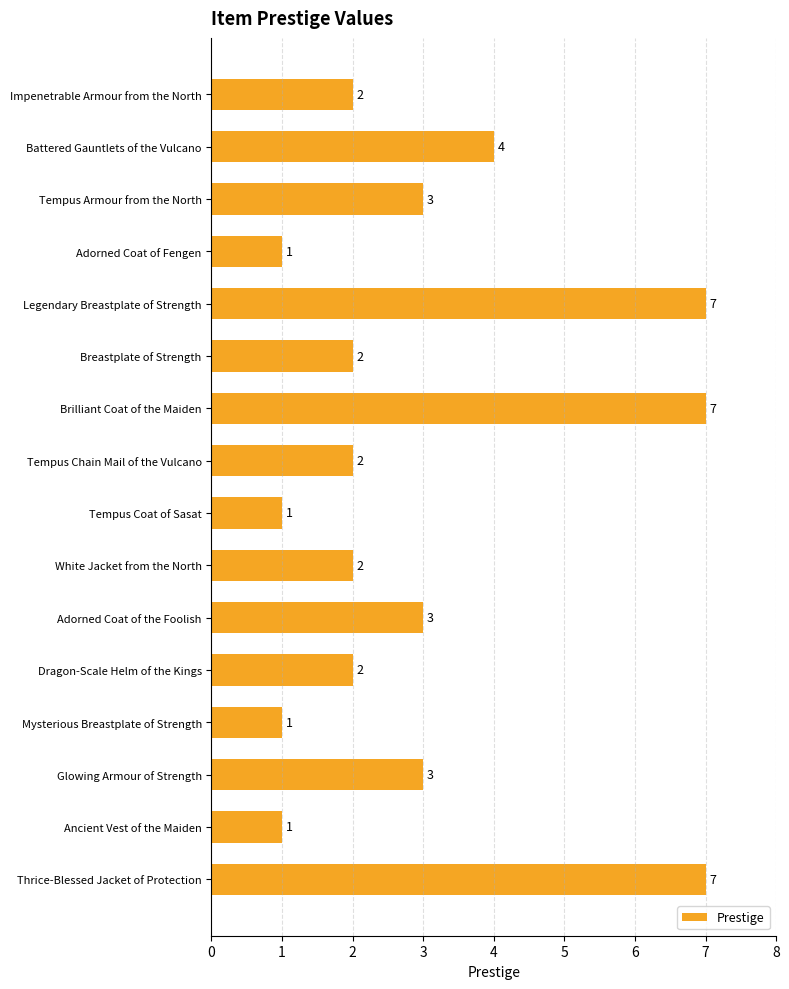

How many values are between 2 and 4?

9